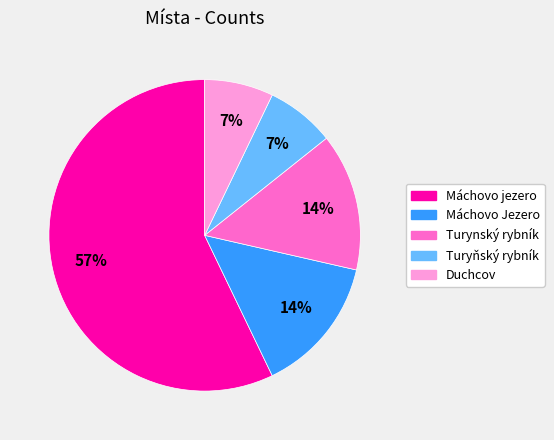

Count the number of slices in the pie.

5